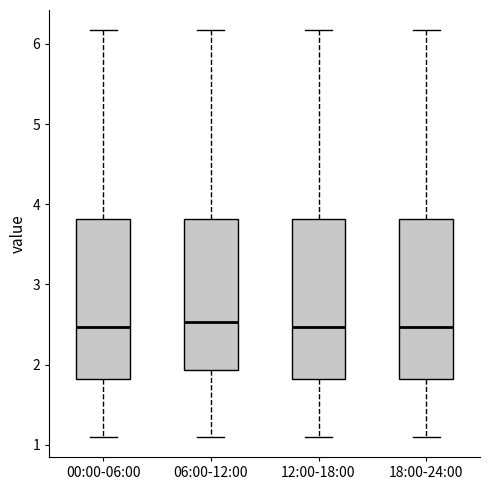

Reading left to right, read every box against the y-axis: the position of its median line, the range the box covers, and the ends of its whiskers. The values are not printed on the chart, so give them approximately, as read against the axis.

00:00-06:00: median 2.5, box 1.8 to 3.8, whiskers 1.1 to 6.2
06:00-12:00: median 2.5, box 1.9 to 3.8, whiskers 1.1 to 6.2
12:00-18:00: median 2.5, box 1.8 to 3.8, whiskers 1.1 to 6.2
18:00-24:00: median 2.5, box 1.8 to 3.8, whiskers 1.1 to 6.2